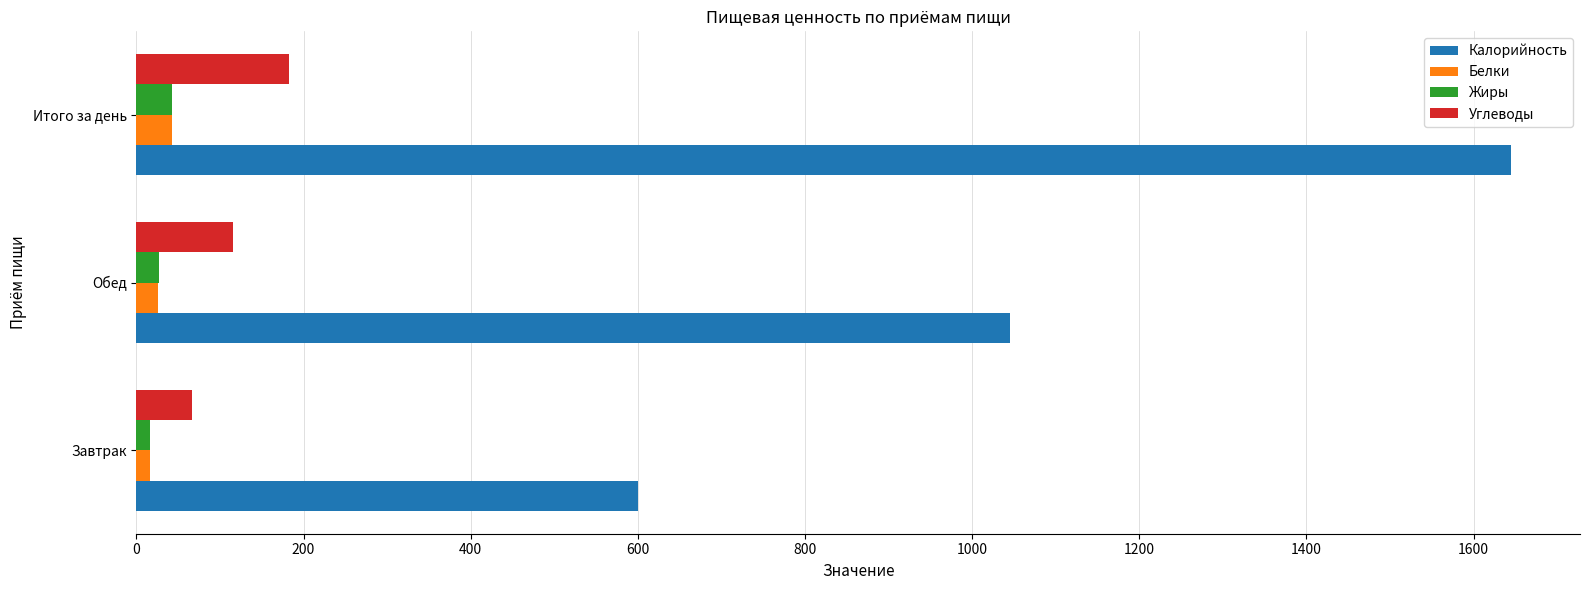

What is the highest value of the Калорийность series?

1645